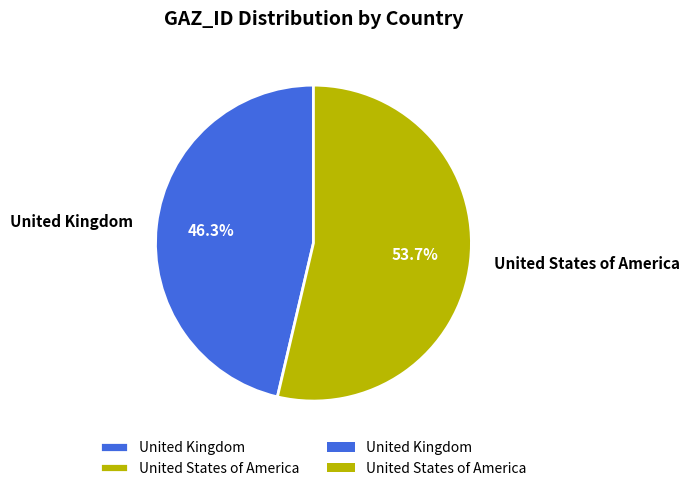

Combined, what portion of the pie is United States of America and United Kingdom?

100.0%